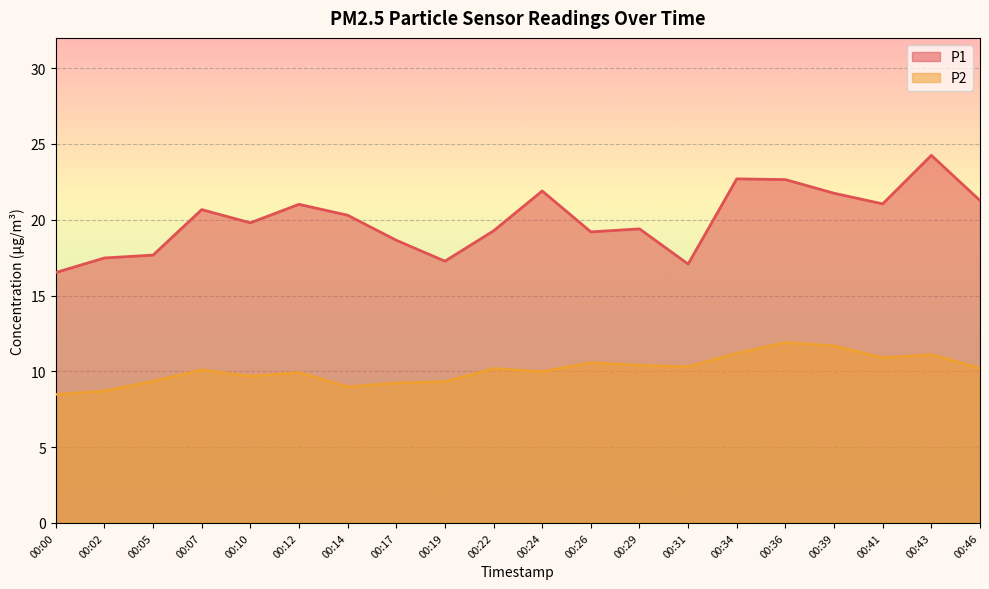

True or false: P2 and P1 cross at least once.

False